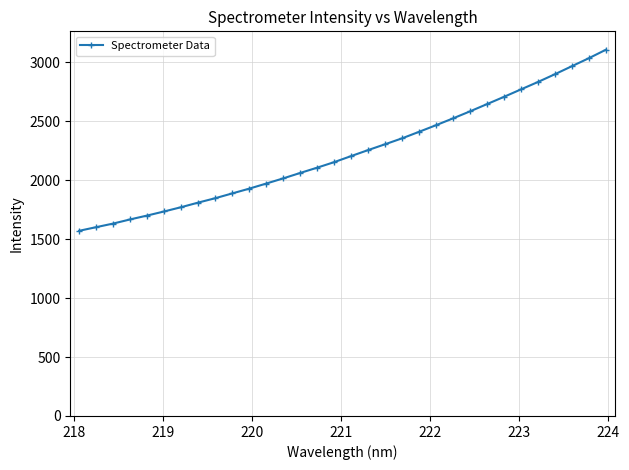

Is this an area chart (filled region under the line)?

No